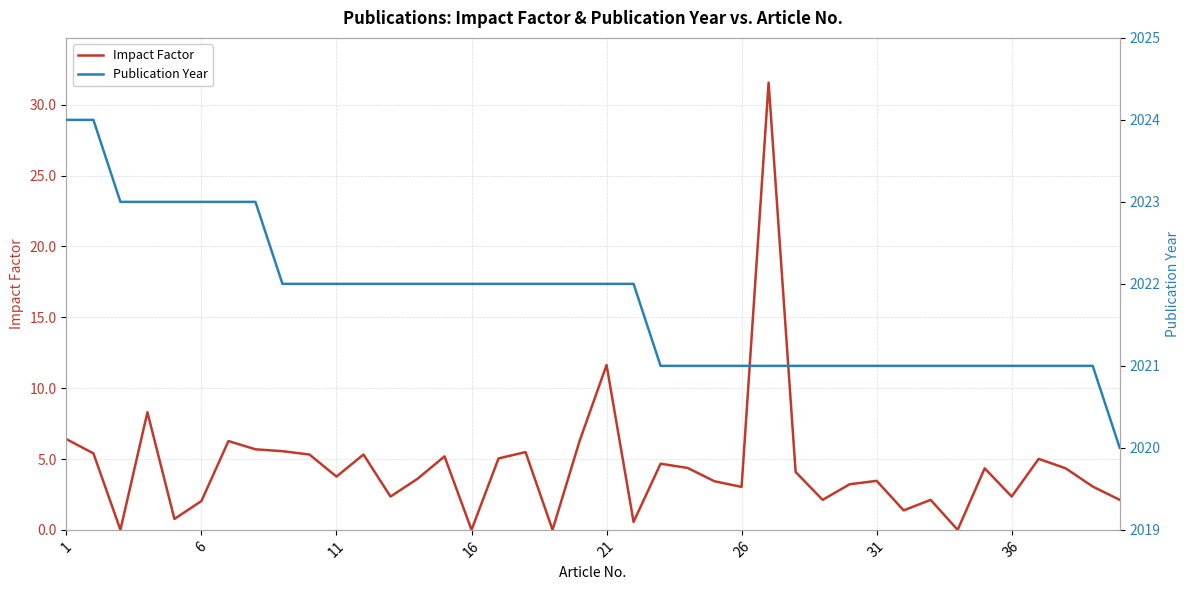

True or false: Publication Year and Impact Factor intersect in this chart.

False